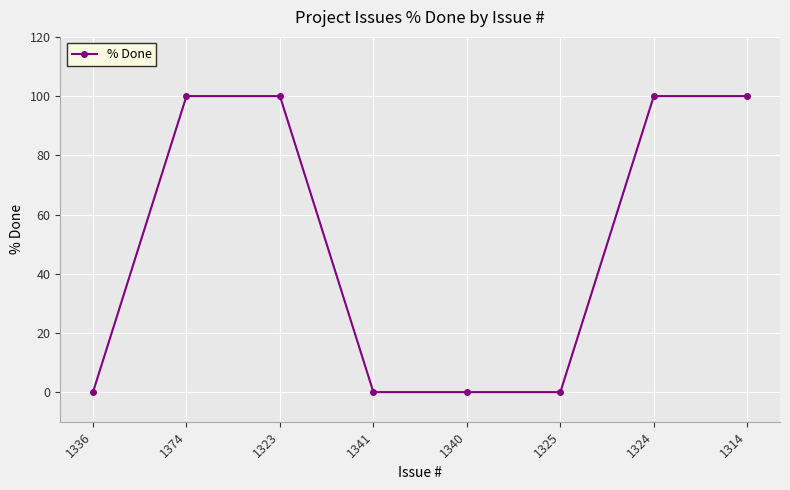

True or false: the data shows 33 at 1340.

False